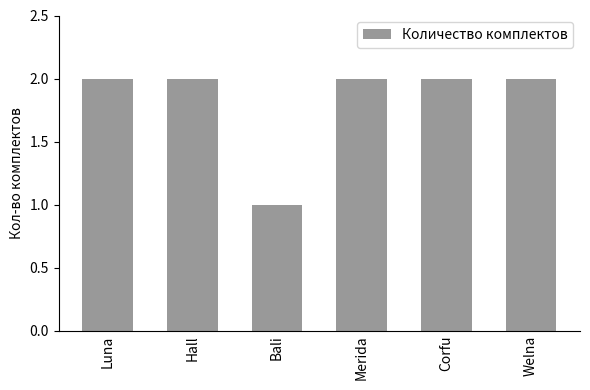

Reading left to right, extract all data points from this chart.

2	2	1	2	2	2